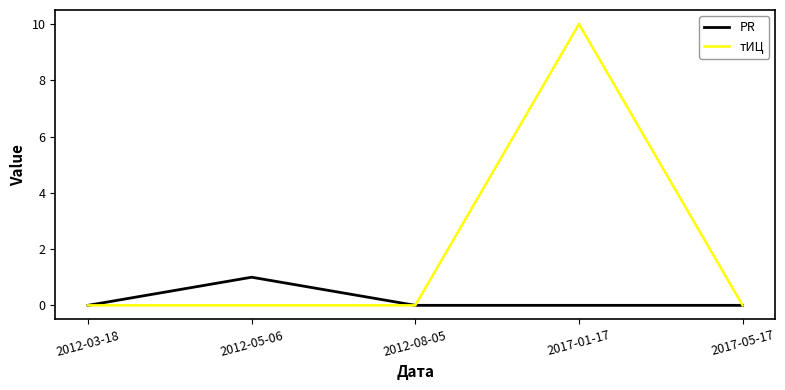

What position from the left is 2012-03-18?

1